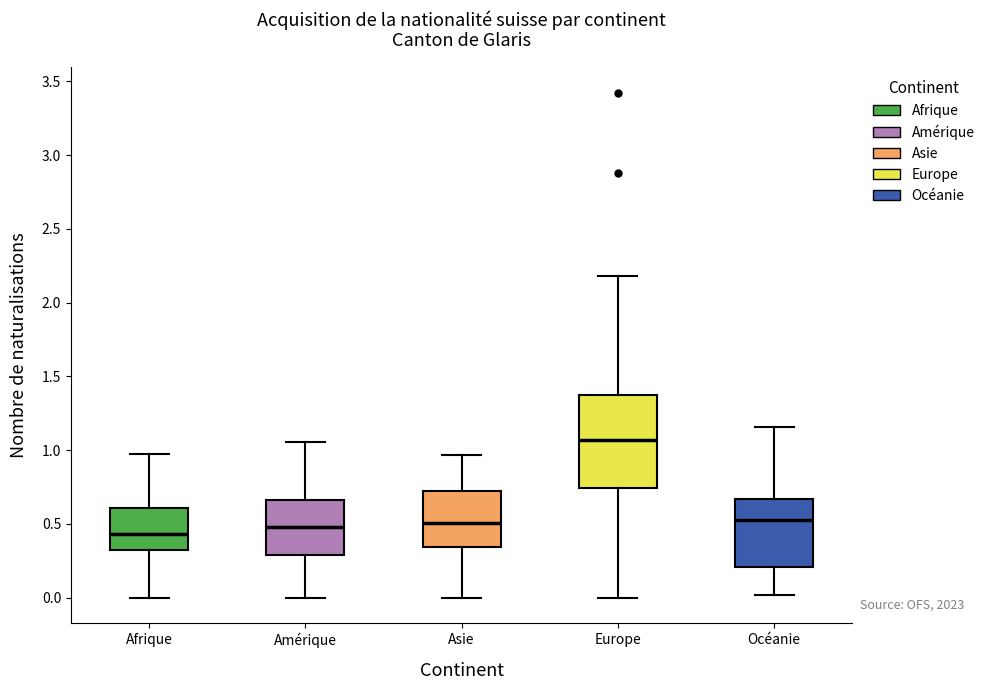

Which box is the tallest, from its lower edge to its upper edge?

Europe